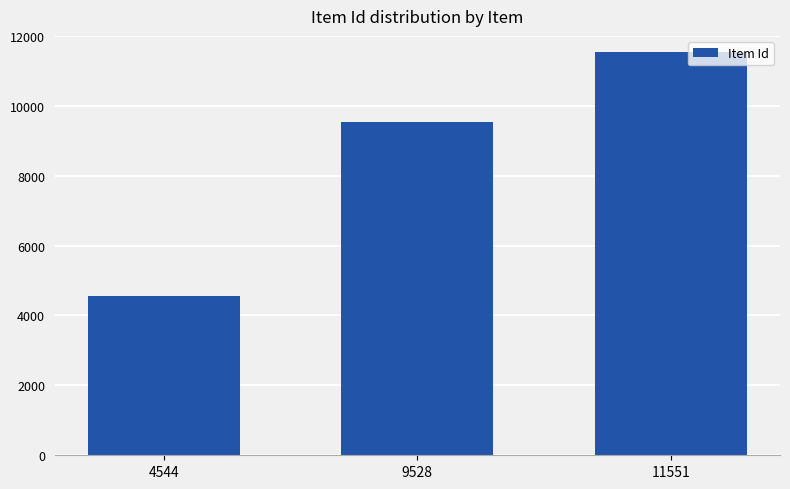

The chart shows a value of 4544 at 4544. True or false?

True